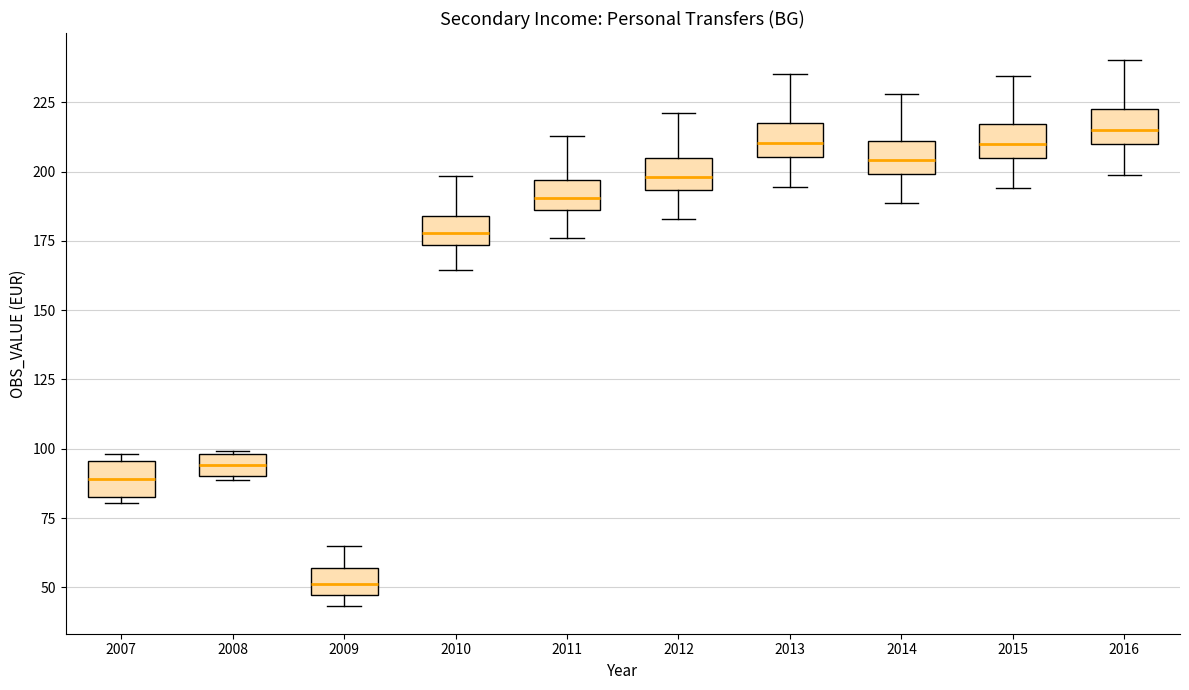

Reading left to right, transcribe this box plot: for each box, give where its median line is, the range the box spans, and where its two whiskers end, as read against the y-axis. The values are not printed on the chart, so give them approximately, as read against the axis.

2007: median 90, box 85 to 95, whiskers 80 to 100
2008: median 95, box 90 to 100, whiskers 90 to 100
2009: median 50, box 45 to 55, whiskers 45 (just below the box's lower edge) to 65
2010: median 180, box 175 to 185, whiskers 165 to 200
2011: median 190, box 185 to 195, whiskers 175 to 215
2012: median 200, box 195 to 205, whiskers 185 to 220
2013: median 210, box 205 to 220, whiskers 195 to 235
2014: median 205, box 200 to 210, whiskers 190 to 230
2015: median 210, box 205 to 215, whiskers 195 to 235
2016: median 215, box 210 to 220, whiskers 200 to 240